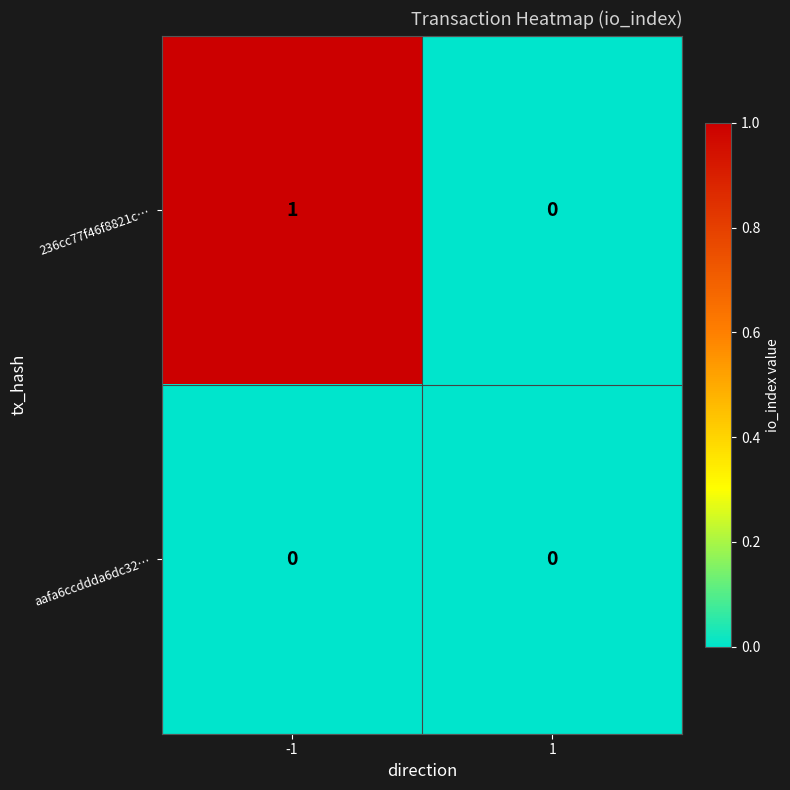

Is the value of 236cc77f46f8821c… at -1 greater than the value of aafa6ccddda6dc32… at -1?

Yes